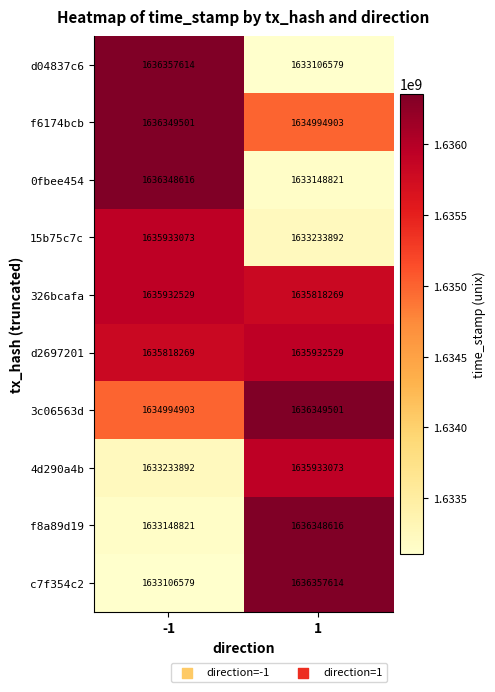

Reading right to left, list all the values displayed in this chart.

d04837c6: 1=1633106579	-1=1636357614
f6174bcb: 1=1634994903	-1=1636349501
0fbee454: 1=1633148821	-1=1636348616
15b75c7c: 1=1633233892	-1=1635933073
326bcafa: 1=1635818269	-1=1635932529
d2697201: 1=1635932529	-1=1635818269
3c06563d: 1=1636349501	-1=1634994903
4d290a4b: 1=1635933073	-1=1633233892
f8a89d19: 1=1636348616	-1=1633148821
c7f354c2: 1=1636357614	-1=1633106579